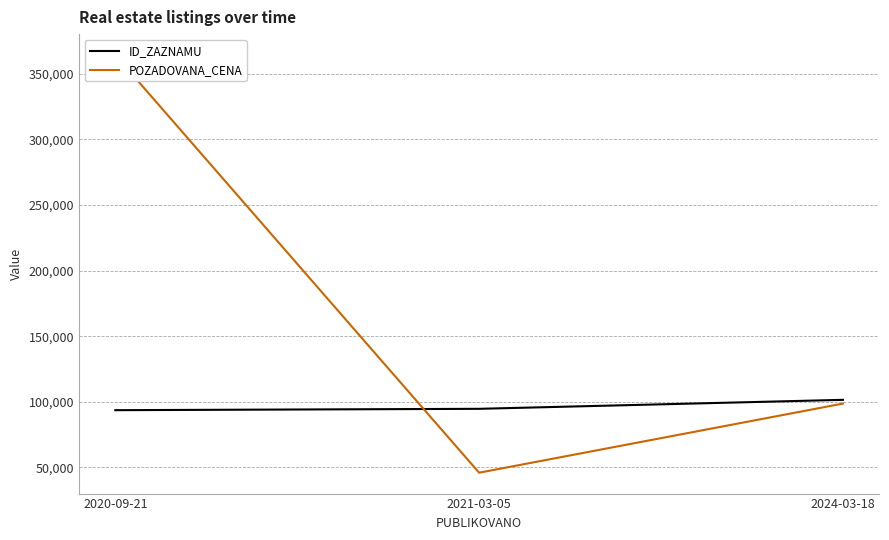

List the series in order of their peak value, lowest first.

ID_ZAZNAMU, POZADOVANA_CENA